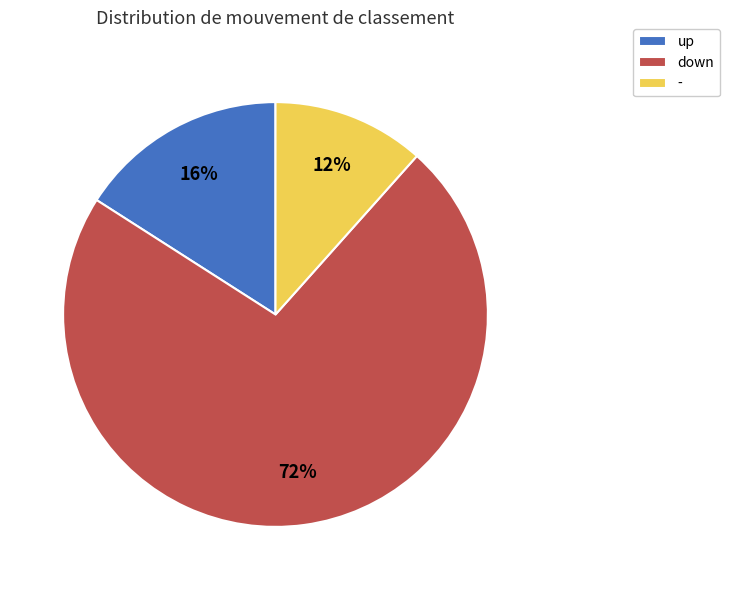

Which slice is the smallest?

-